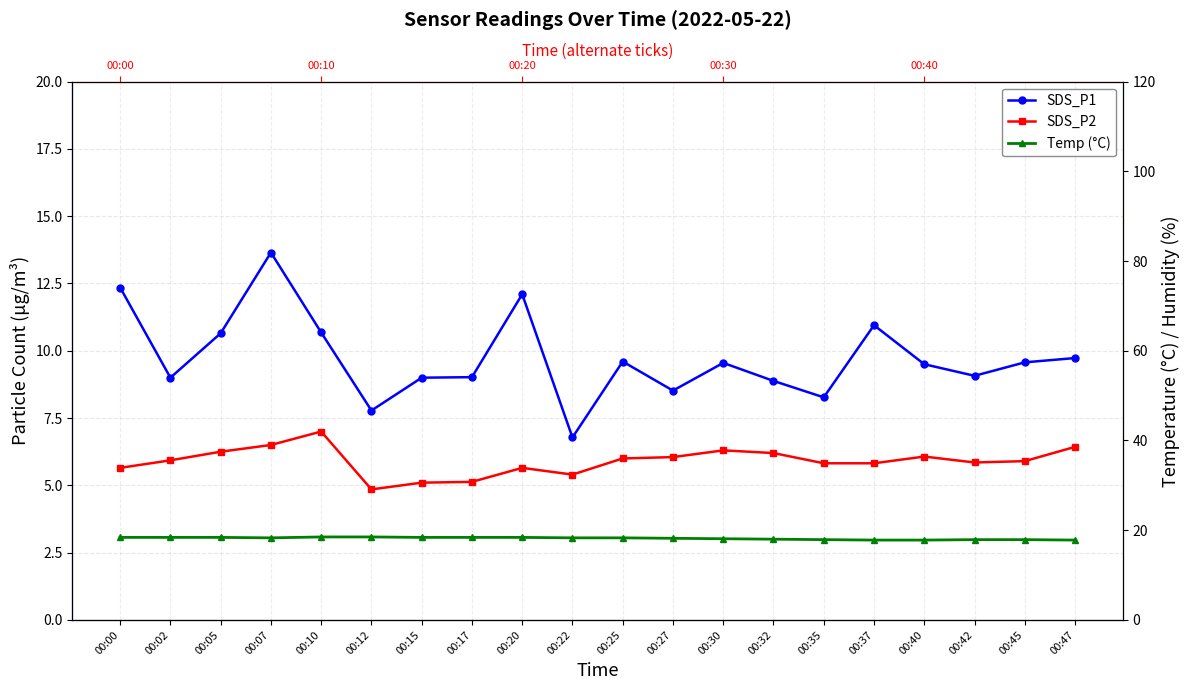

True or false: Temp (°C) has more than 0 interior local peaks.

False